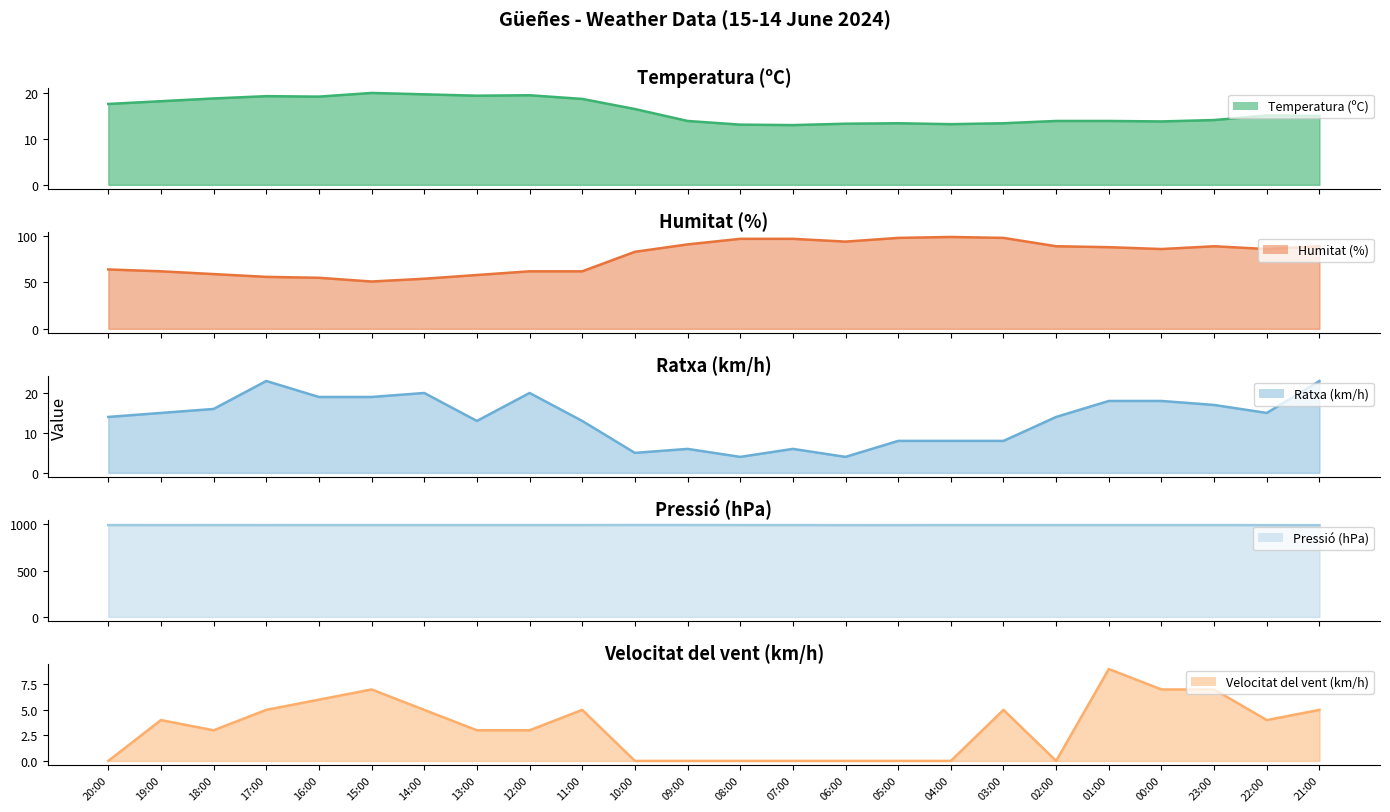

True or false: Temperatura (ºC) has a value of 32.5 at 11:00.

False